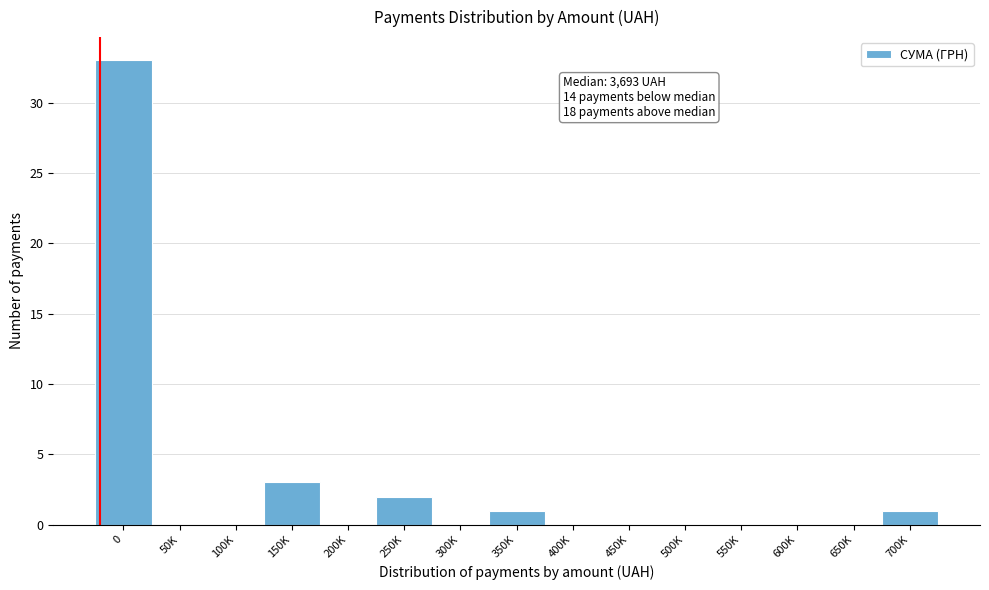

Reading right to left, list all the values displayed in this chart.

700K=1	650K=0	600K=0	550K=0	500K=0	450K=0	400K=0	350K=1	300K=0	250K=2	200K=0	150K=3	100K=0	50K=0	0=33